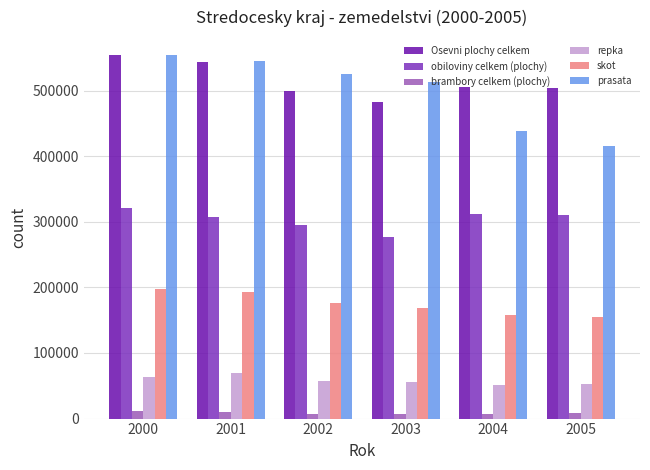

At which category is the sum across all series the highest?

2000